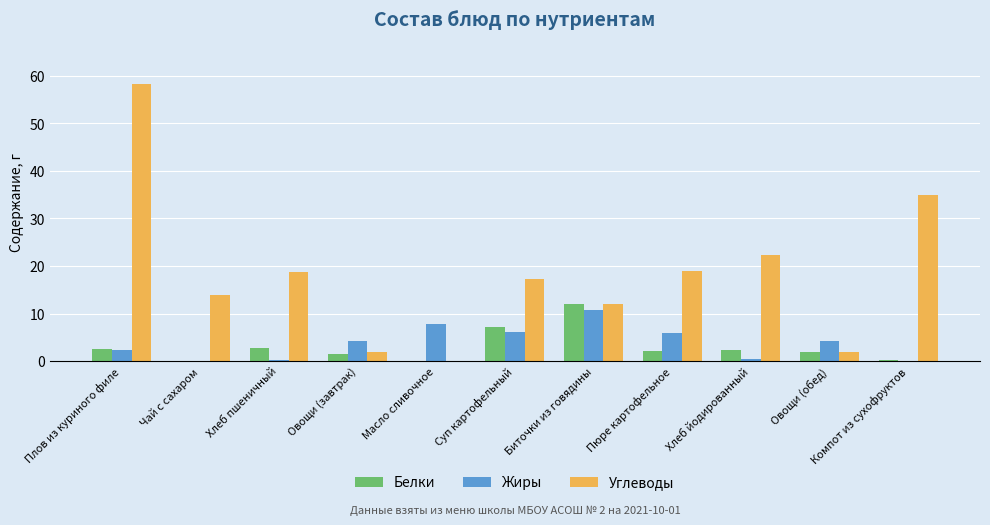

The value of Жиры at Овощи (завтрак) is 4.3. True or false?

True